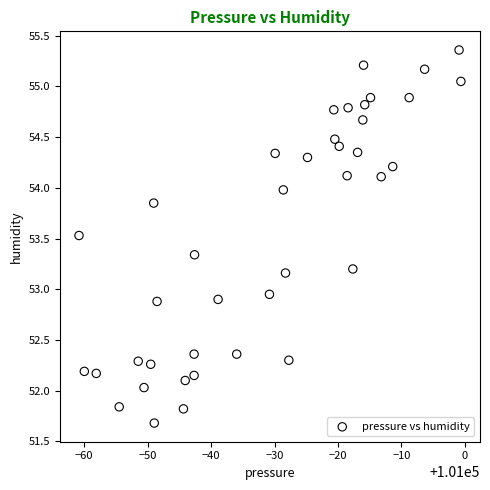

What is the range of Y values (max minus min)?

3.7